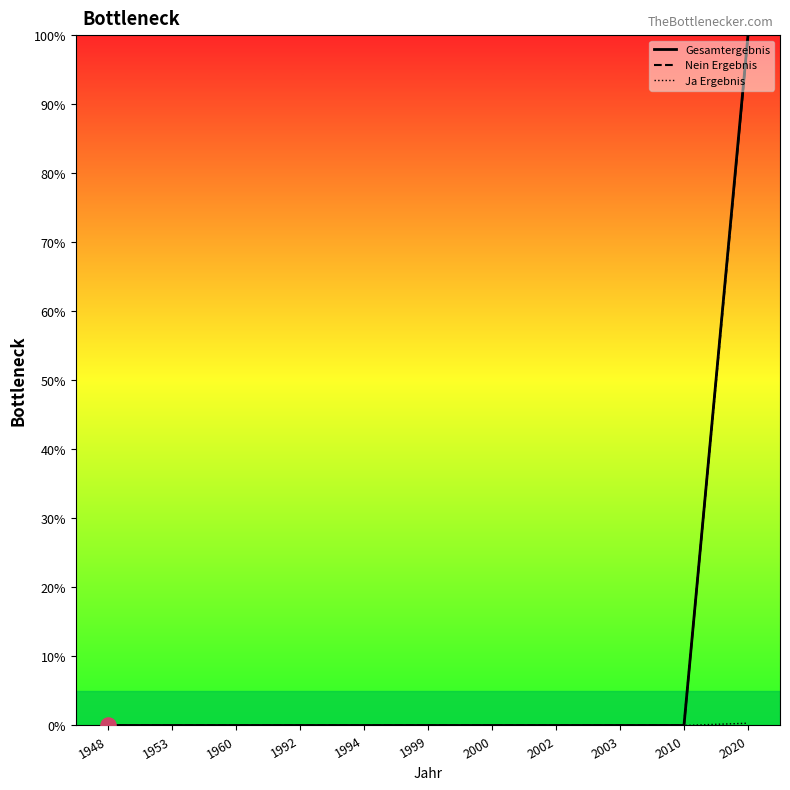

Is the value of Gesamtergebnis at 2002 greater than the value of Nein Ergebnis at 1999?

Yes